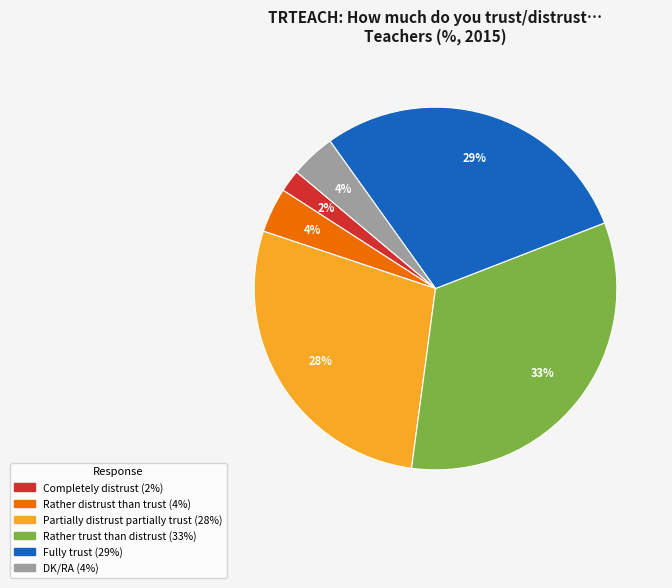

Which slice is the smallest?

Completely distrust